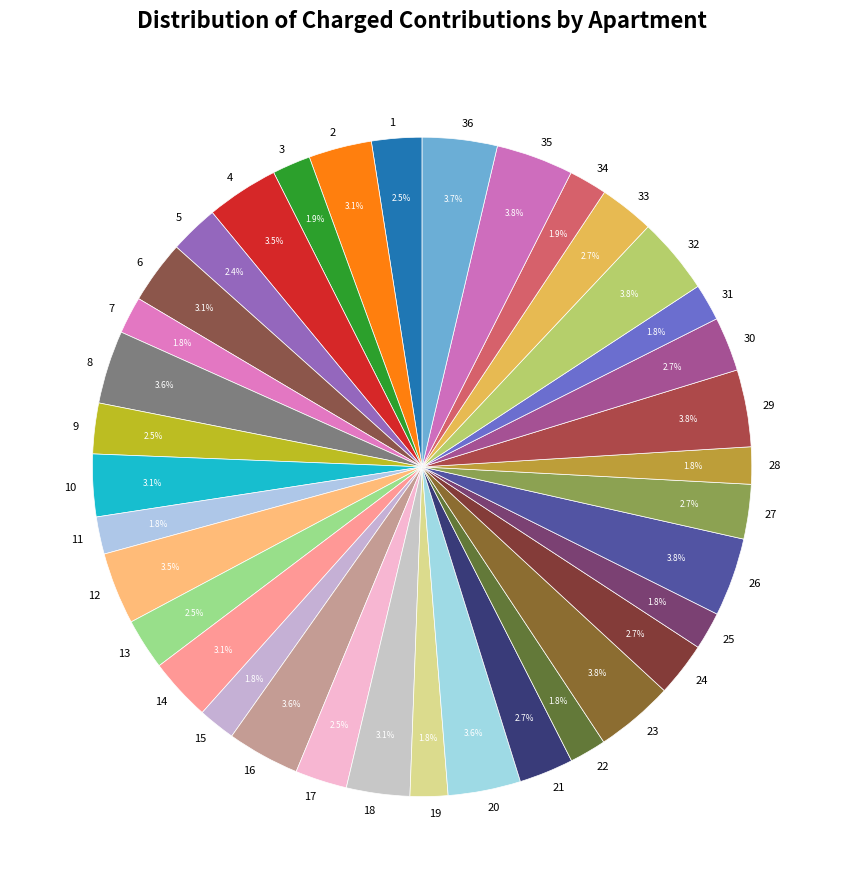

Which has a higher value, 5 or 14?

14